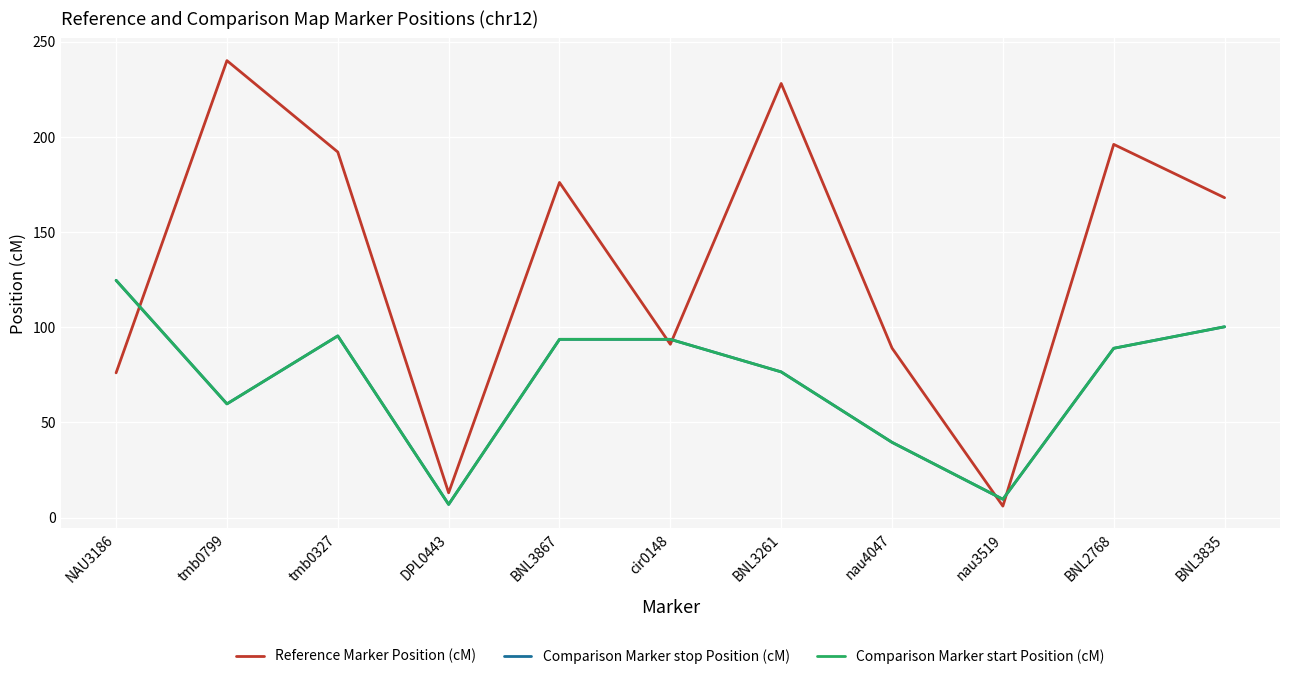

Does the chart display data point markers on the line(s)?

No